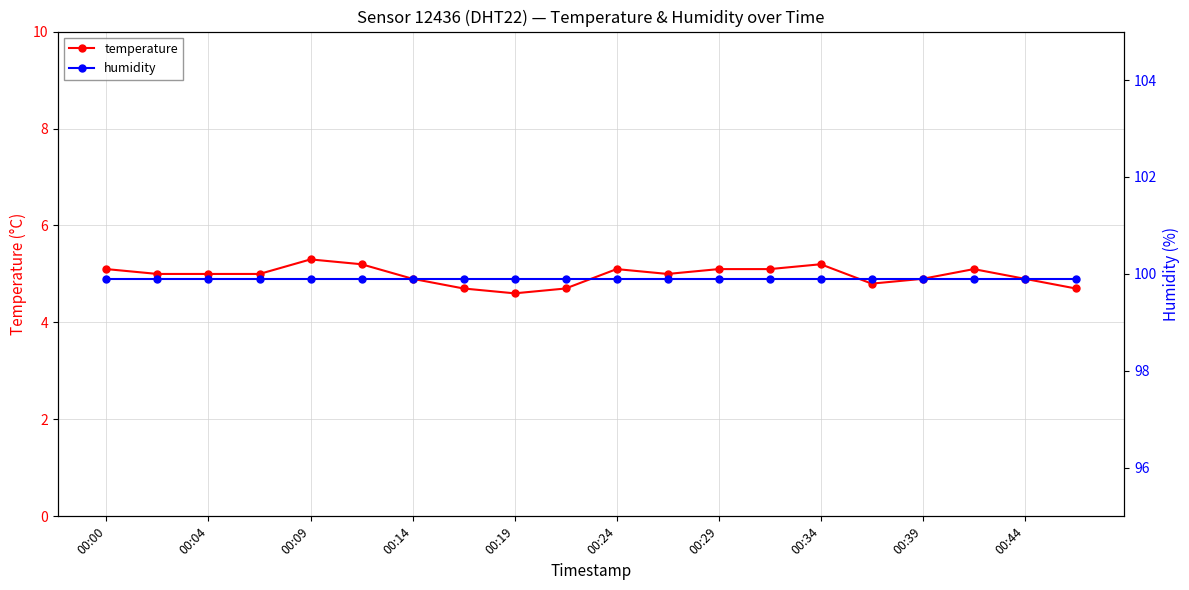

What is the total value across all series at 17?

105.0